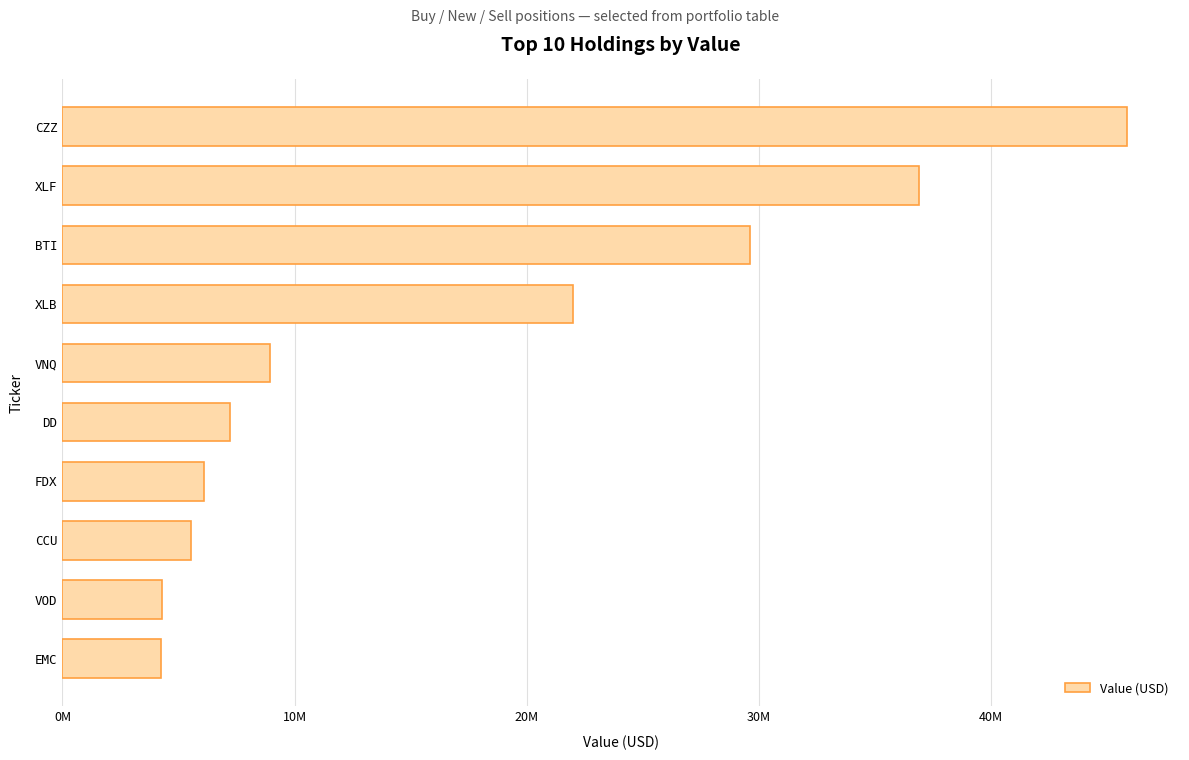

What is the difference between the maximum and minimum values?

41616000